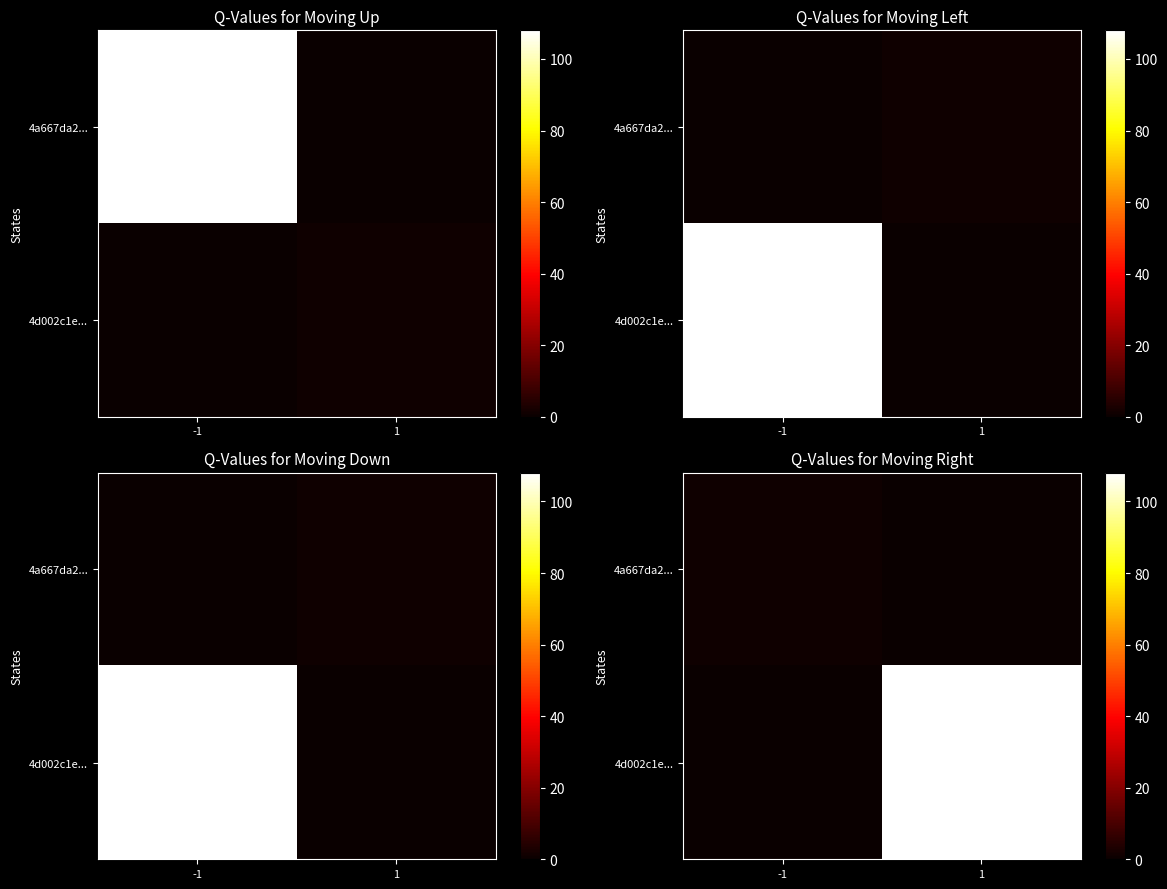

At how many categories does at least one series exceed 88?

1